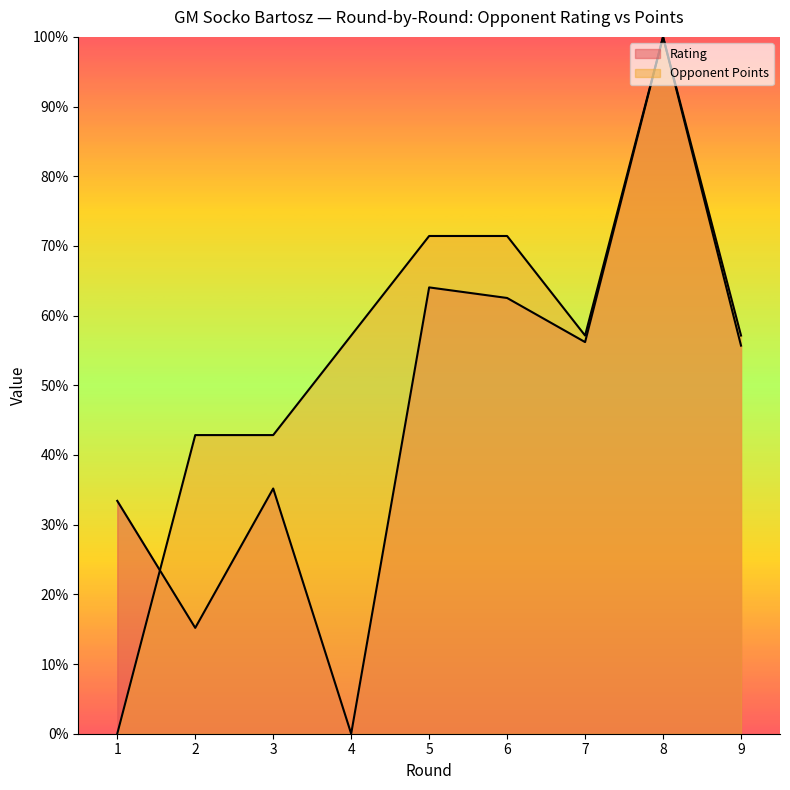

Reading left to right, transcribe all the data shown in this chart.

Rating: 33.4	15.2	35.2	0.0	64.1	62.5	56.2	100.0	55.7
Opponent Points: 0.0	42.9	42.9	57.1	71.4	71.4	57.1	100.0	57.1